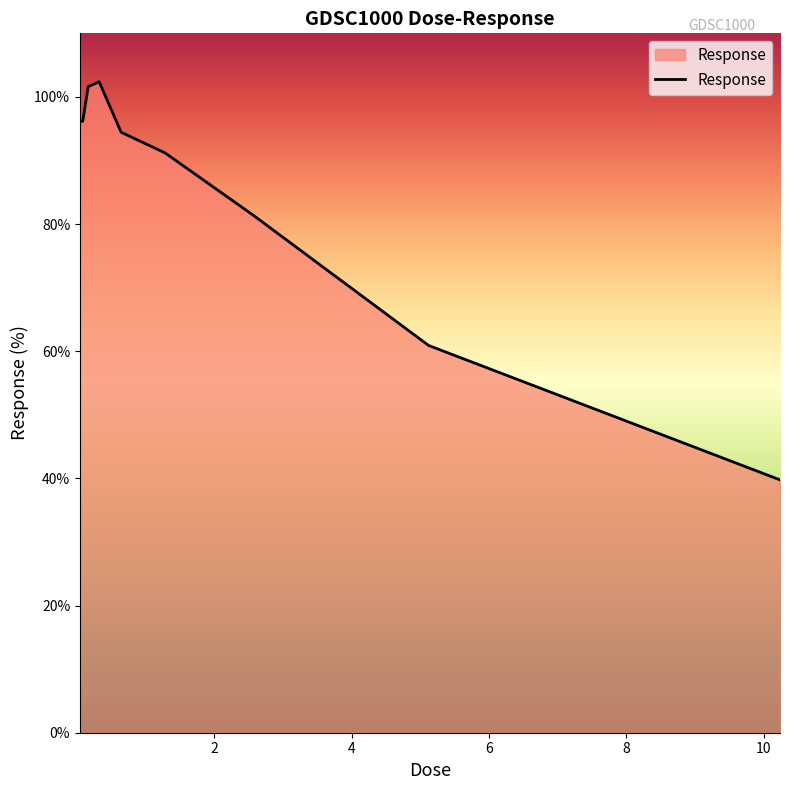

What is the smallest value displayed?

39.8